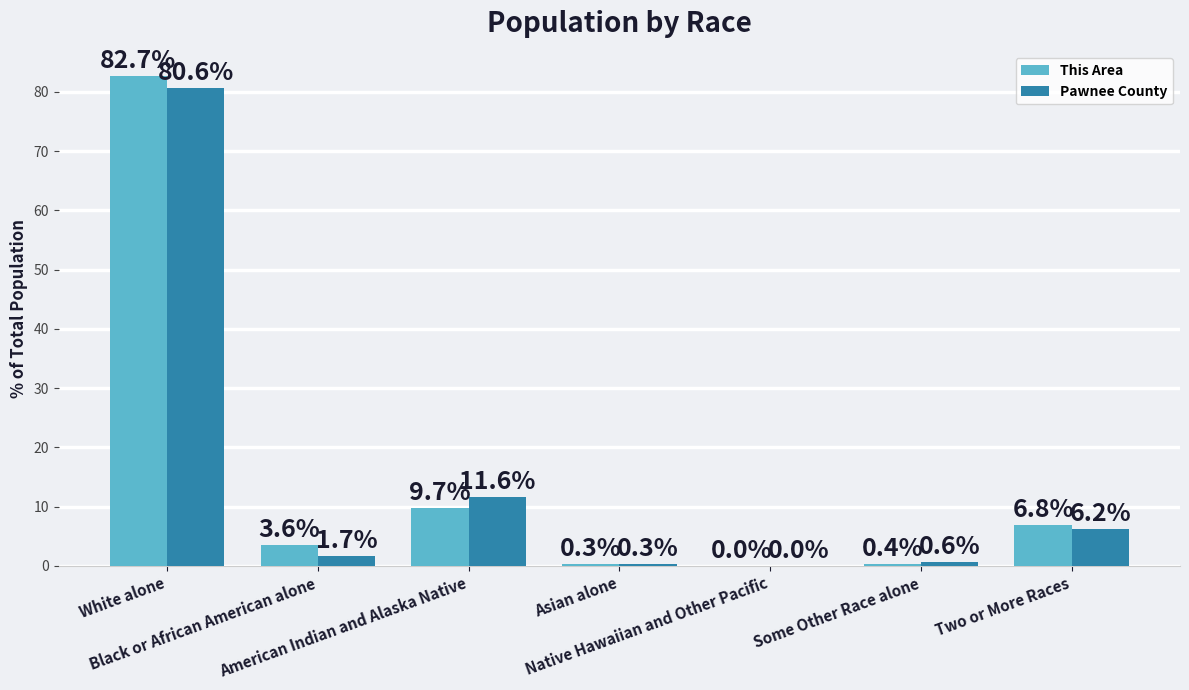

What is the sum of all This Area values?

103.5